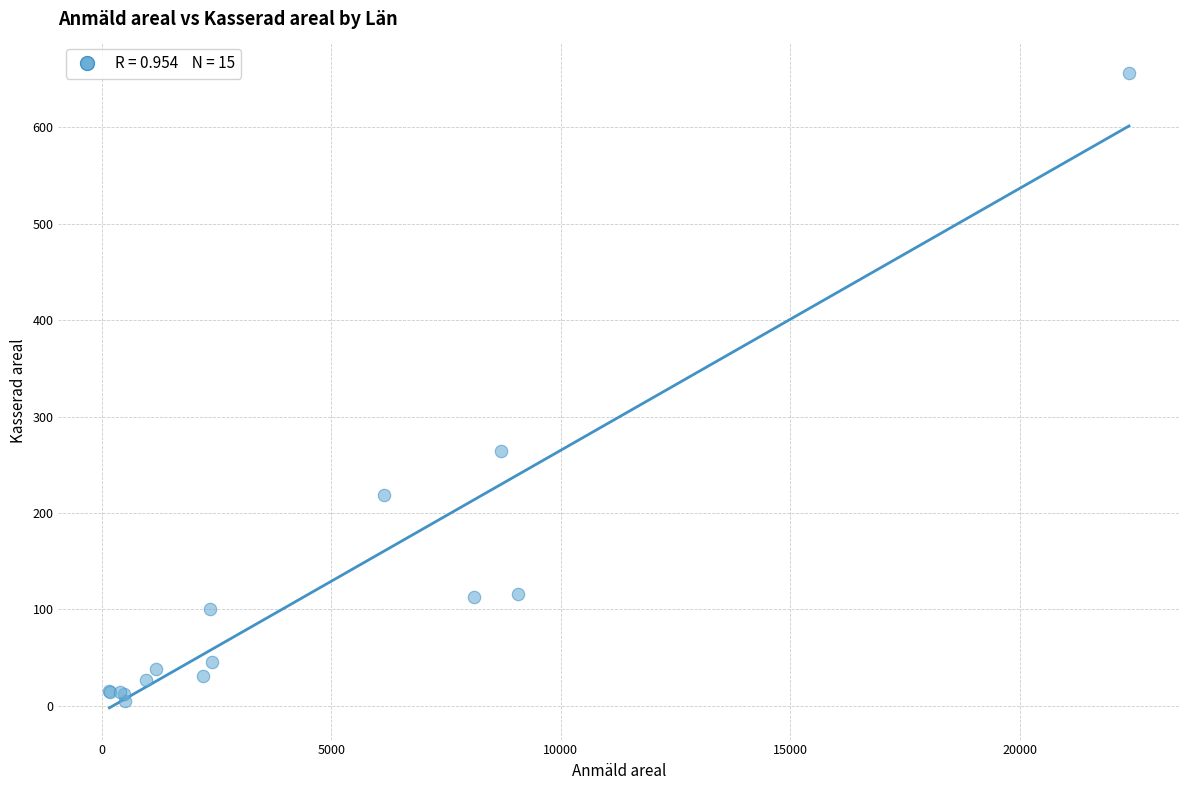

What Y value in the scatter plot is closest to 330?

264.5